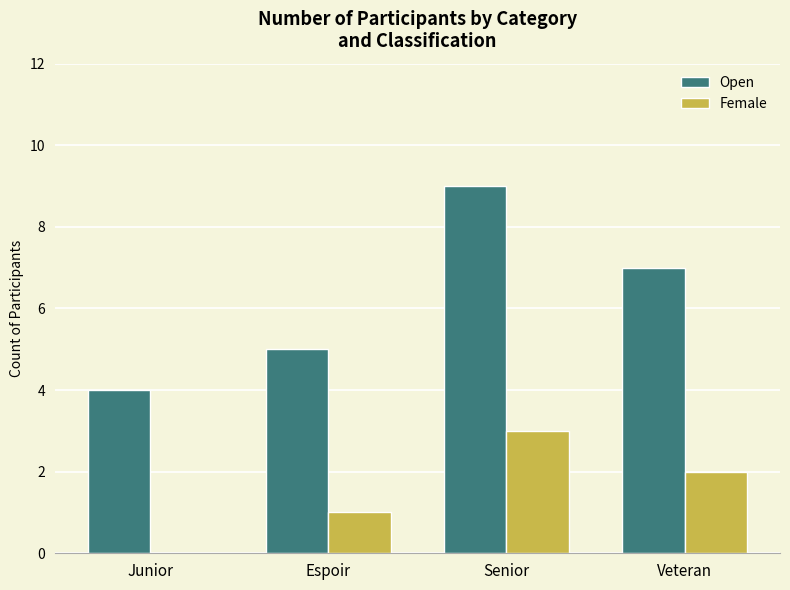

Is the value of Open at Veteran greater than the value of Female at Senior?

Yes